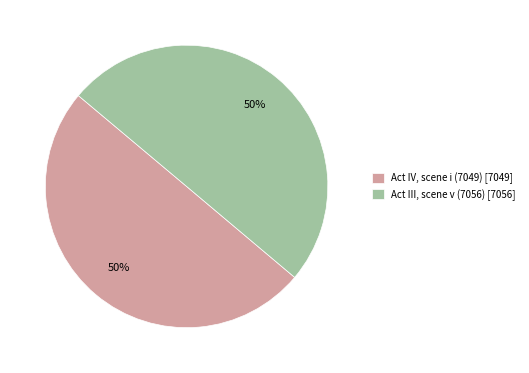

Combined, do Act IV, scene i (7049) and Act III, scene v (7056) account for over 50%?

Yes